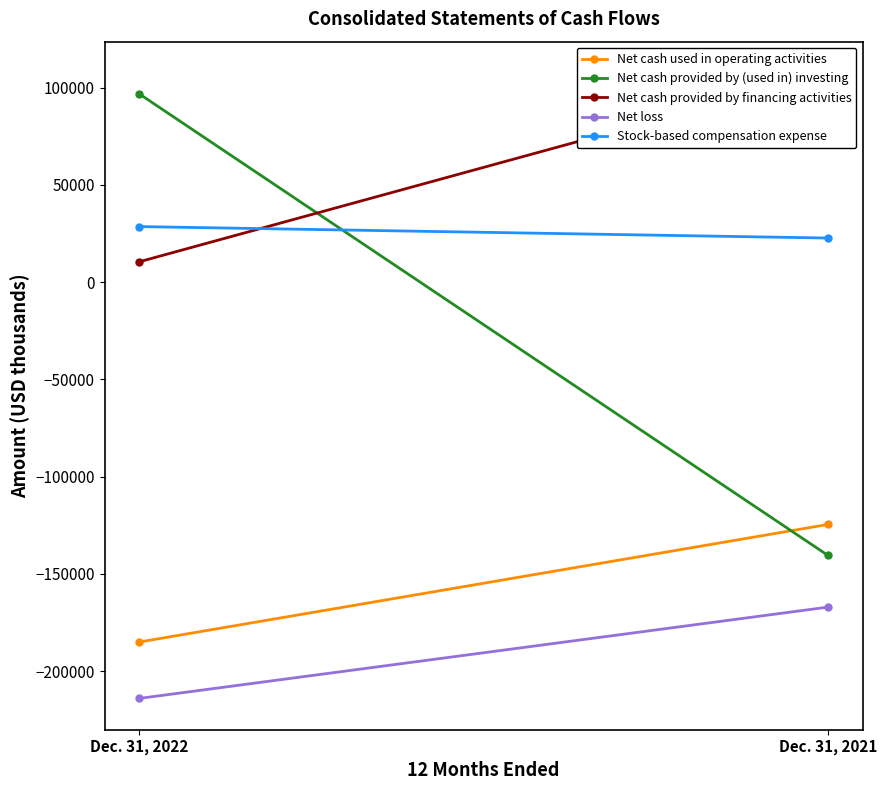

What is the total value across all series at Dec. 31, 2021?

-301856